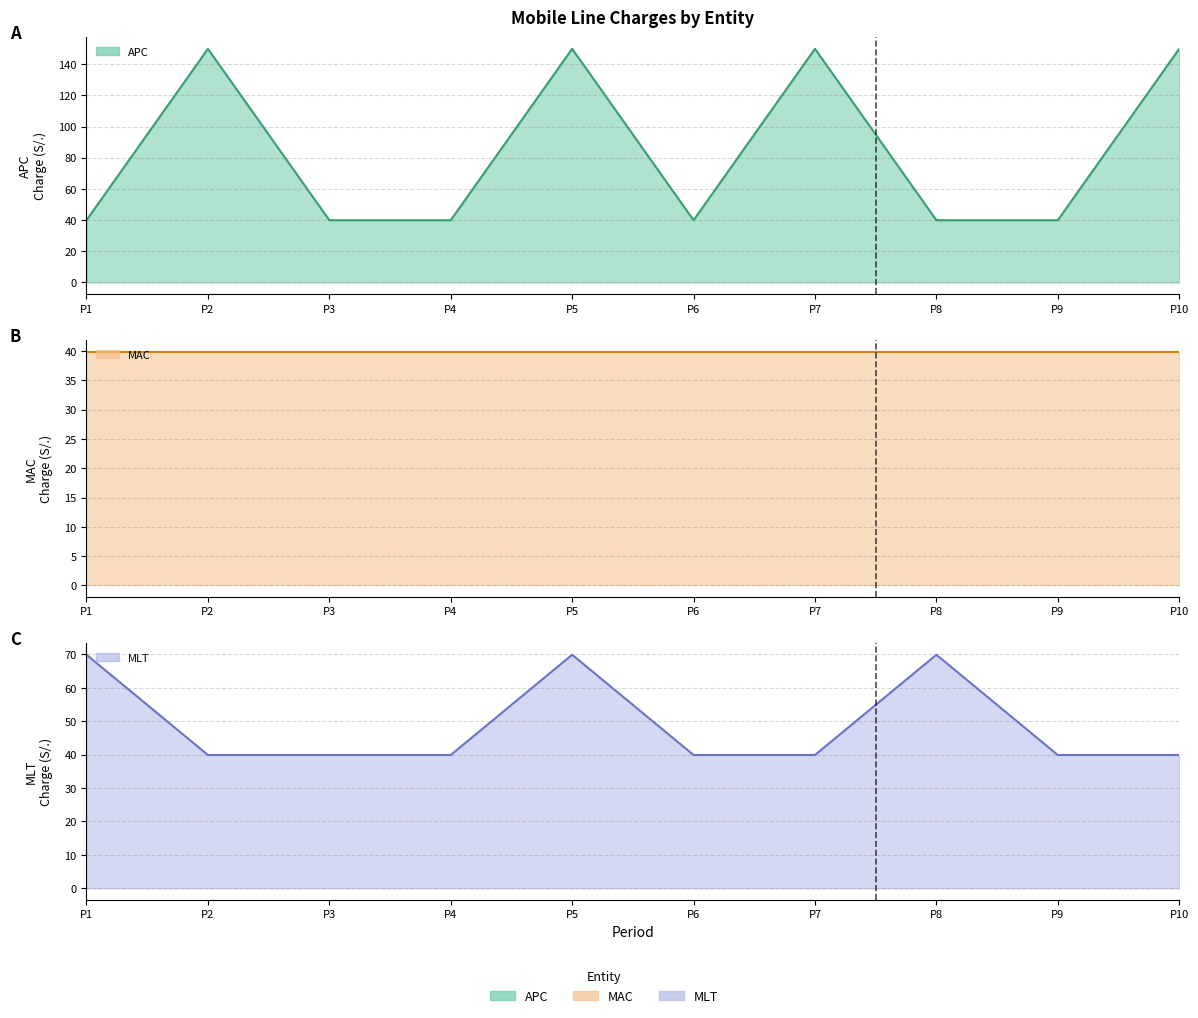

Is it true that APC - Line equals 247.6 at P5?

False